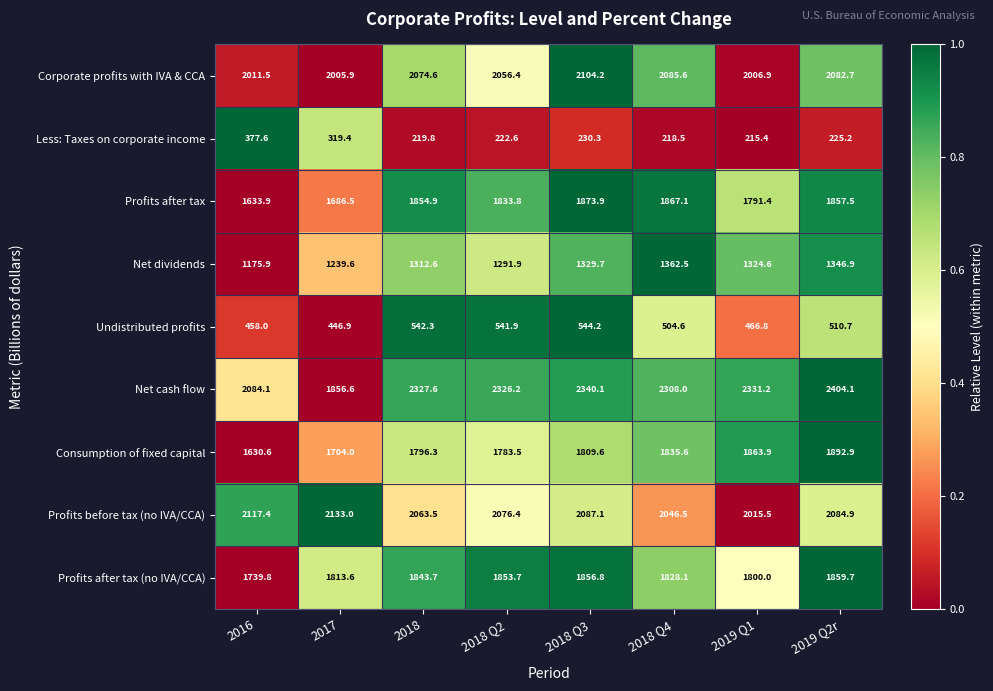

Which series has the largest total across all categories?

Net cash flow